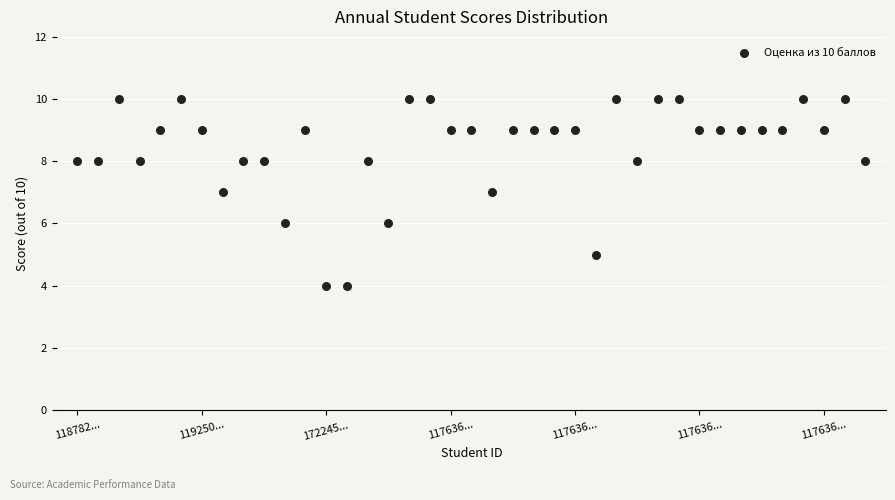

What is the range of Y values (max minus min)?

6